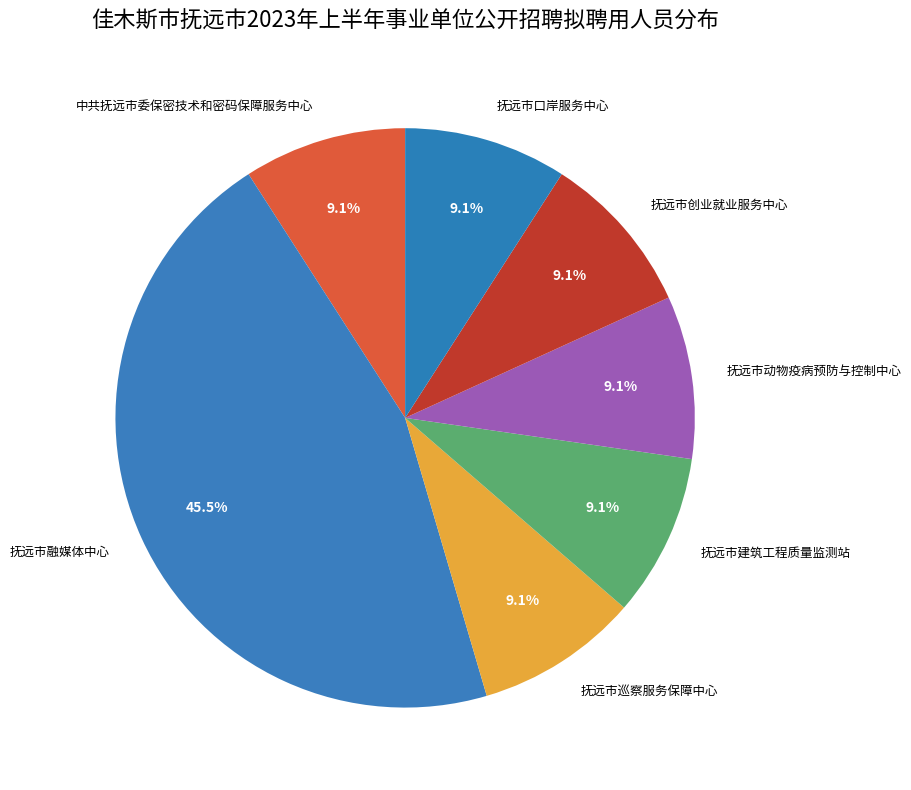

How many slices are in this pie chart?

7